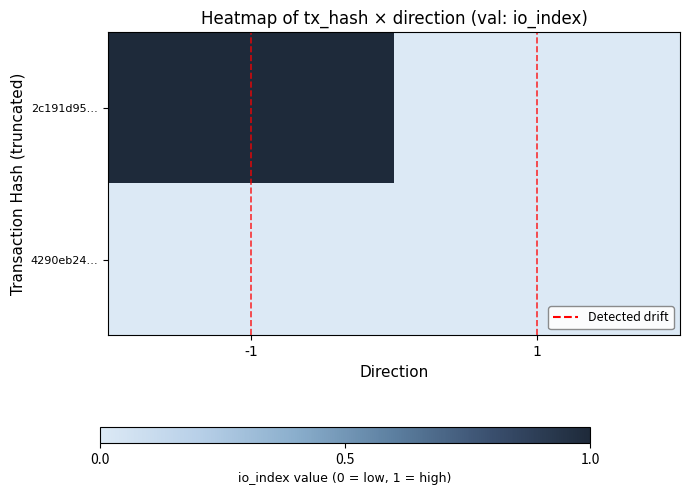

Rank the series at 1 from highest to lowest value.

2c191d95…, 4290eb24…